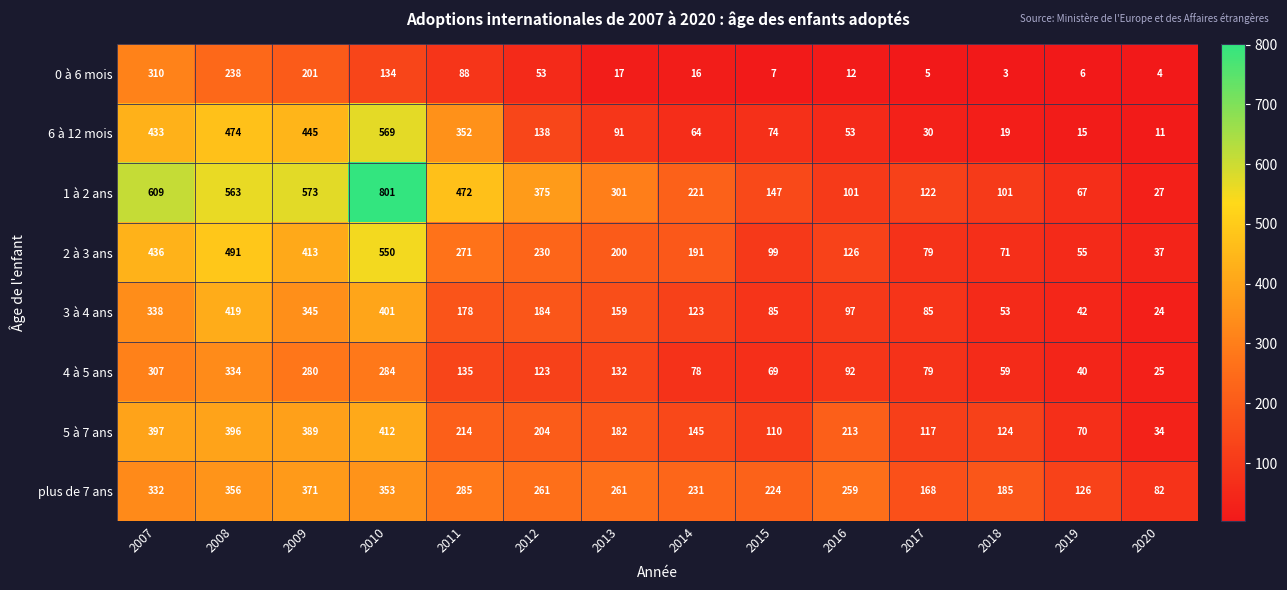

Read the 3 à 4 ans value at 2017.

85